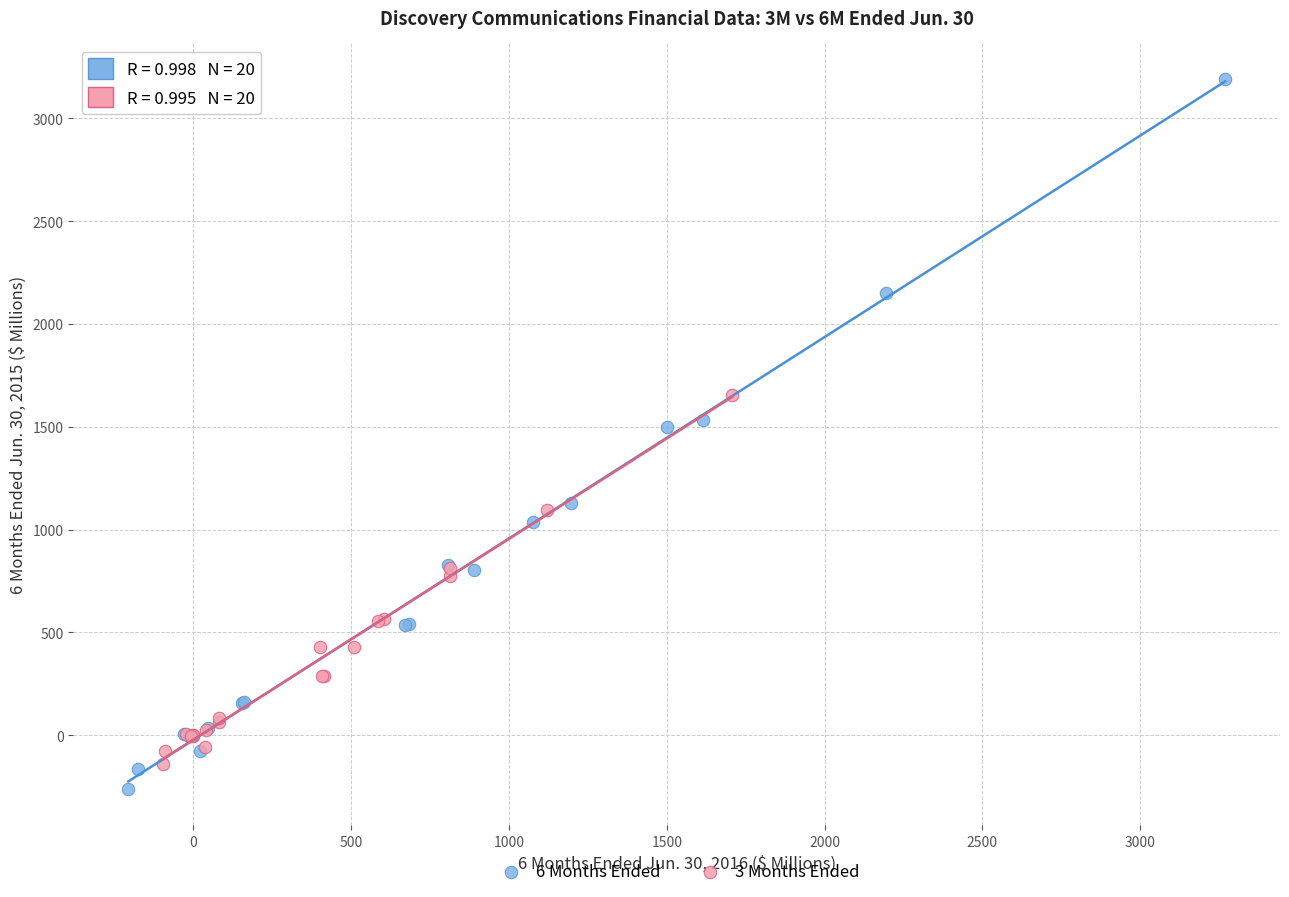

Which series has the widest spread of Y values?

6 Months Ended